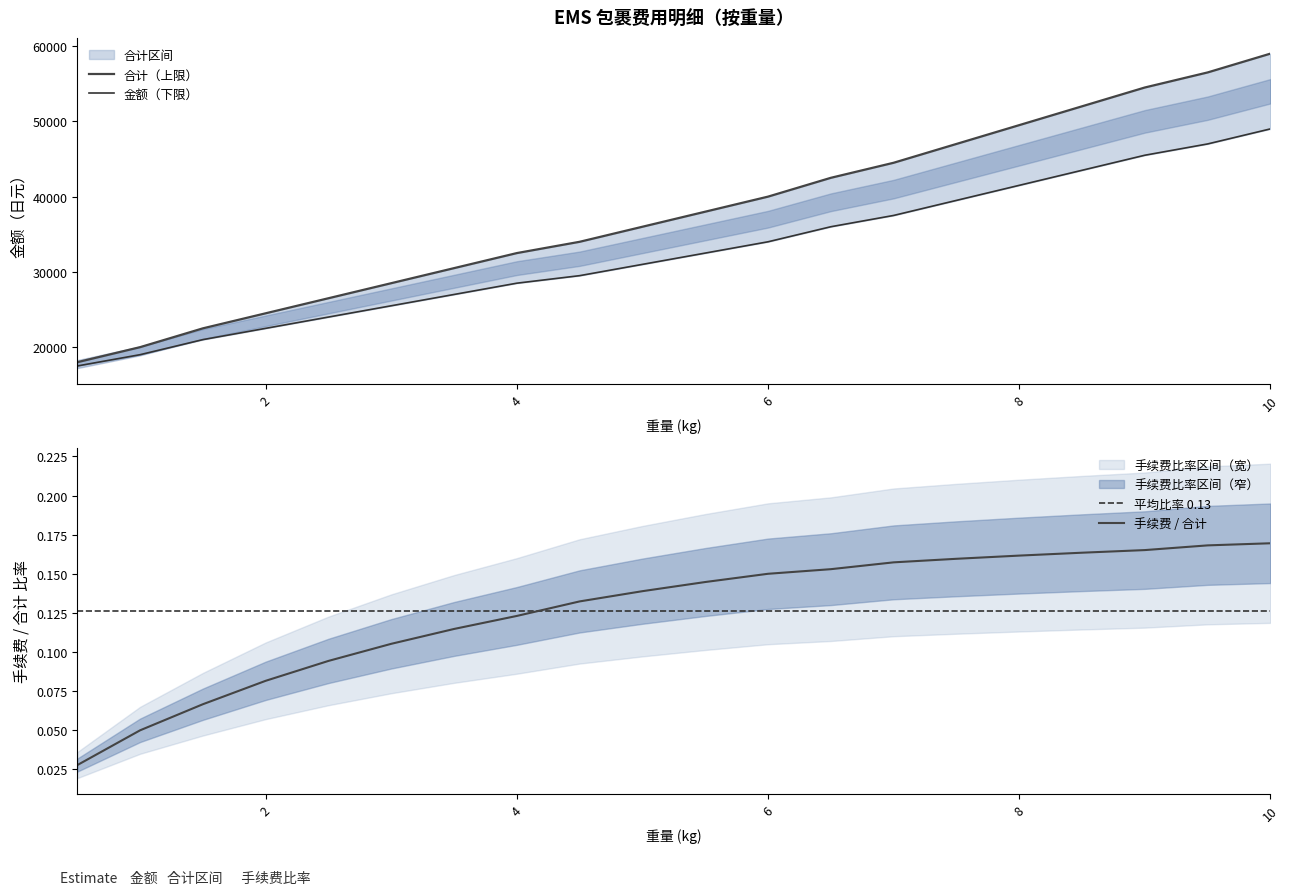

List the series in order of their peak value, lowest first.

金额, 手续费